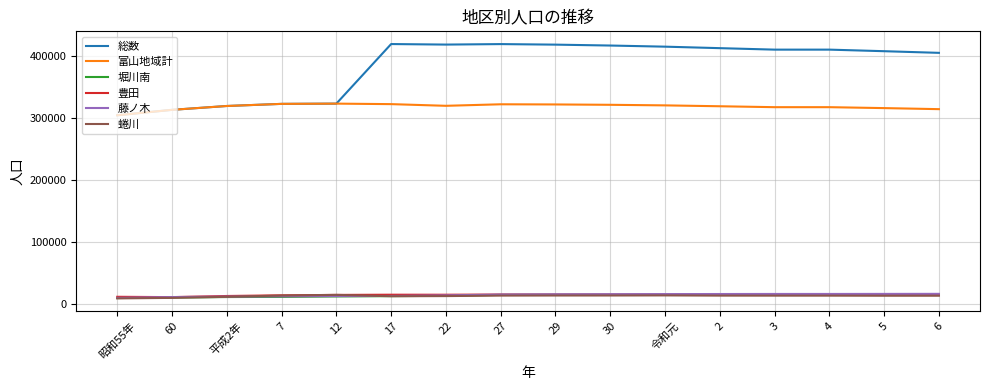

True or false: 藤ノ木 and 総数 cross at least once.

False